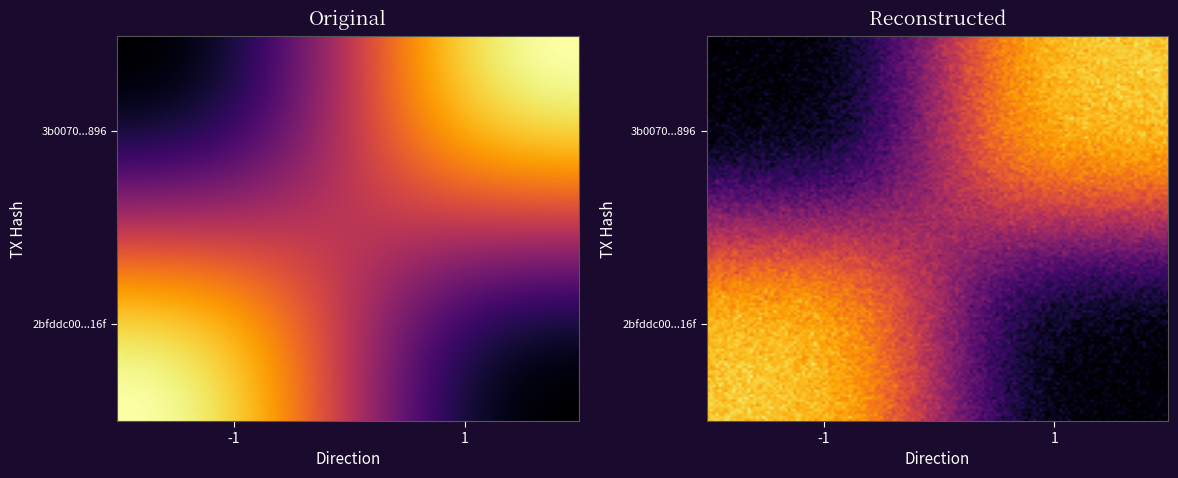

Between -1 and 1, which series saw the biggest shift?

2bfddc00afbb2e7093b4f3f4eed8b75f703d16f